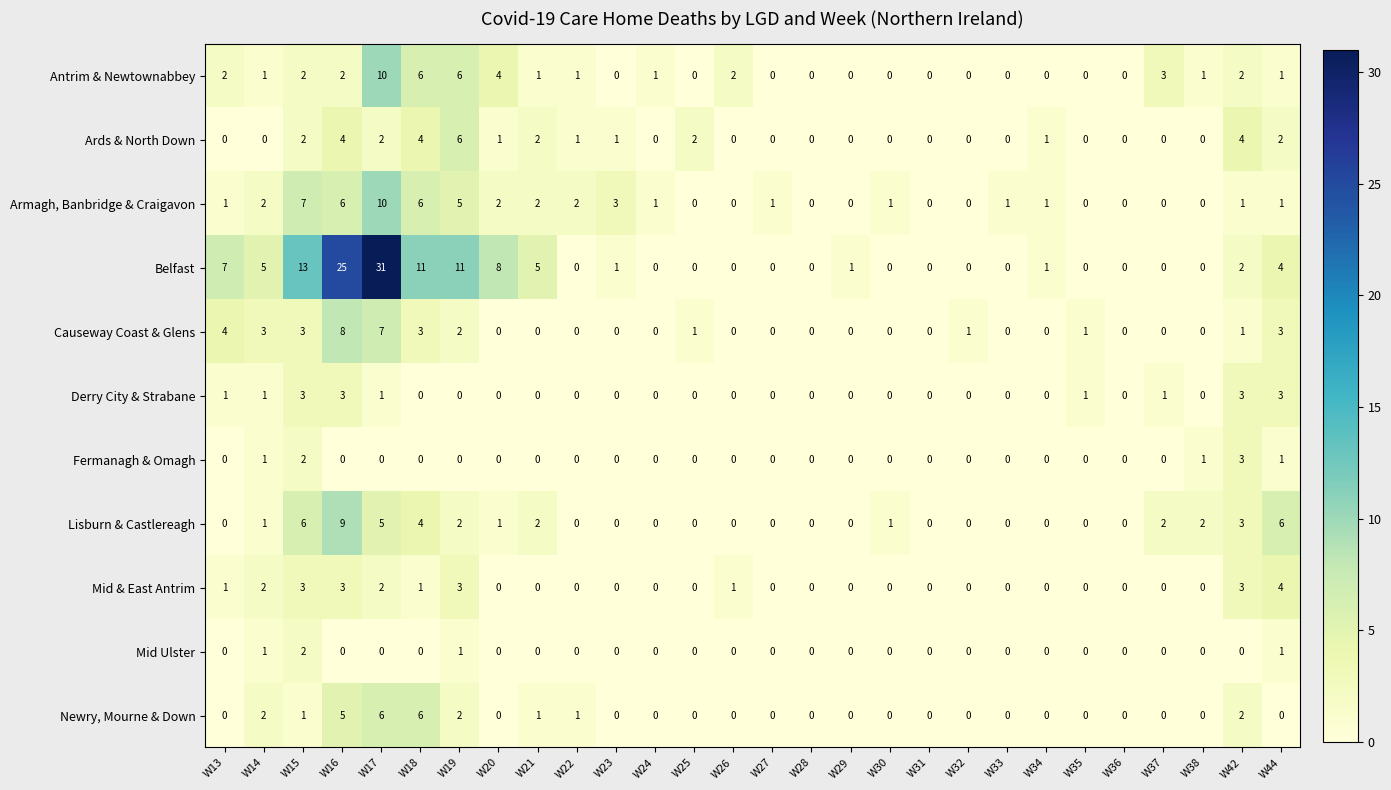

Count the Mid & East Antrim values in the range 0 to 2.

23